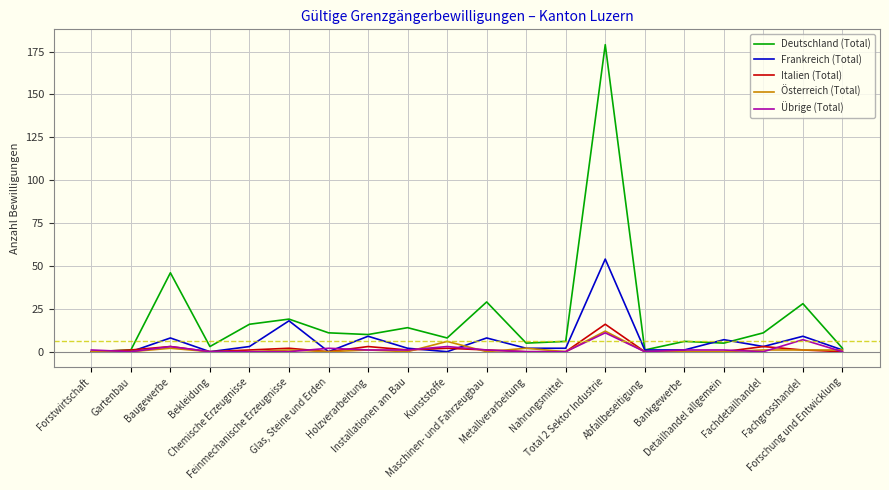

Does the chart display data point markers on the line(s)?

No